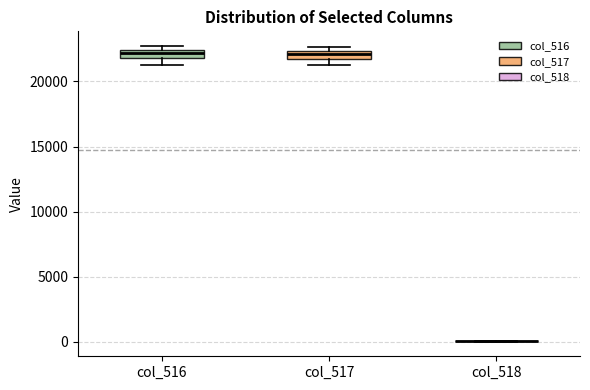

Where does the median line of the box for col_517 sit on the y-axis? The values are not printed on the chart, so give them approximately, as read against the axis.

22000